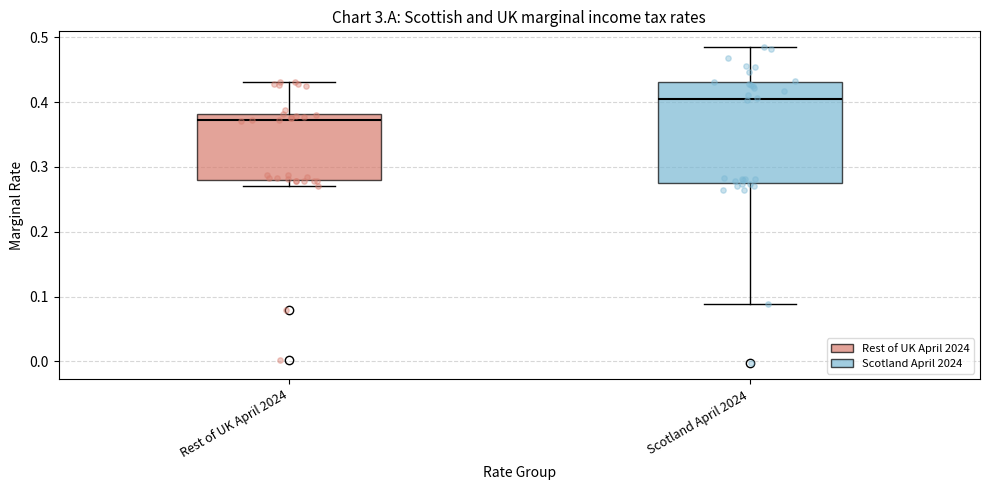

Which box's median line is the highest?

Scotland April 2024